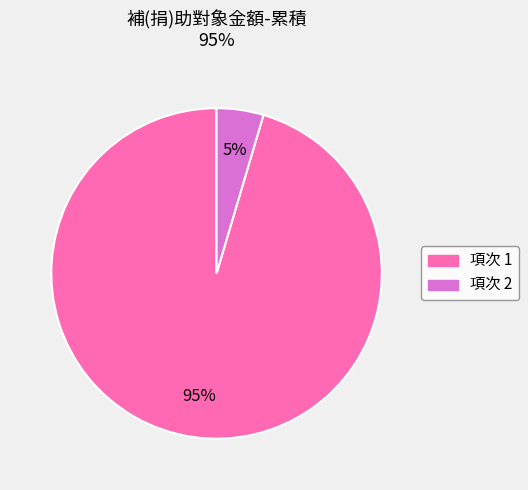

Does any single category account for the majority?

Yes